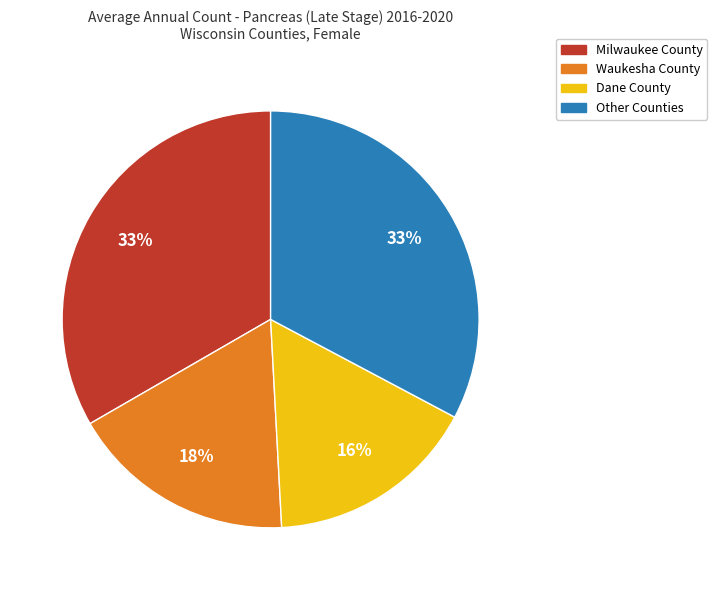

To the nearest percent, what is the difference between the largest and smallest slice percentages?

17%